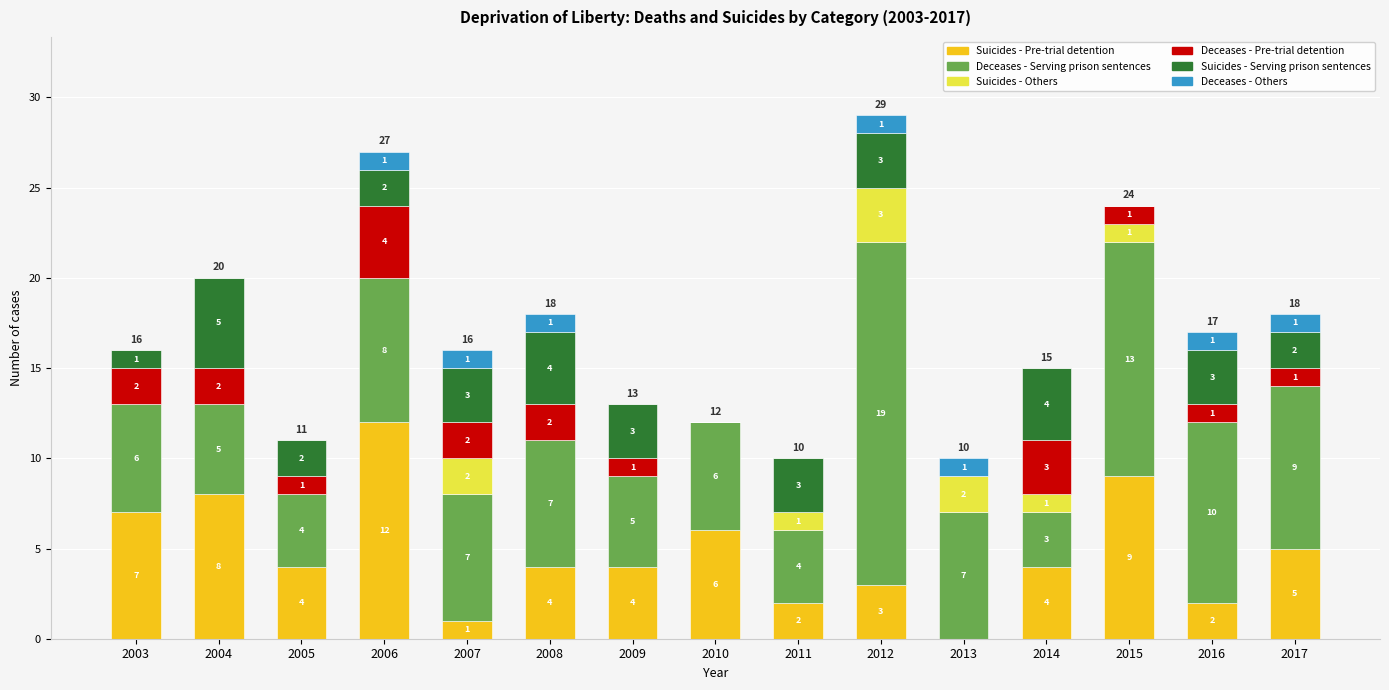

At which category is the sum across all series the highest?

2012